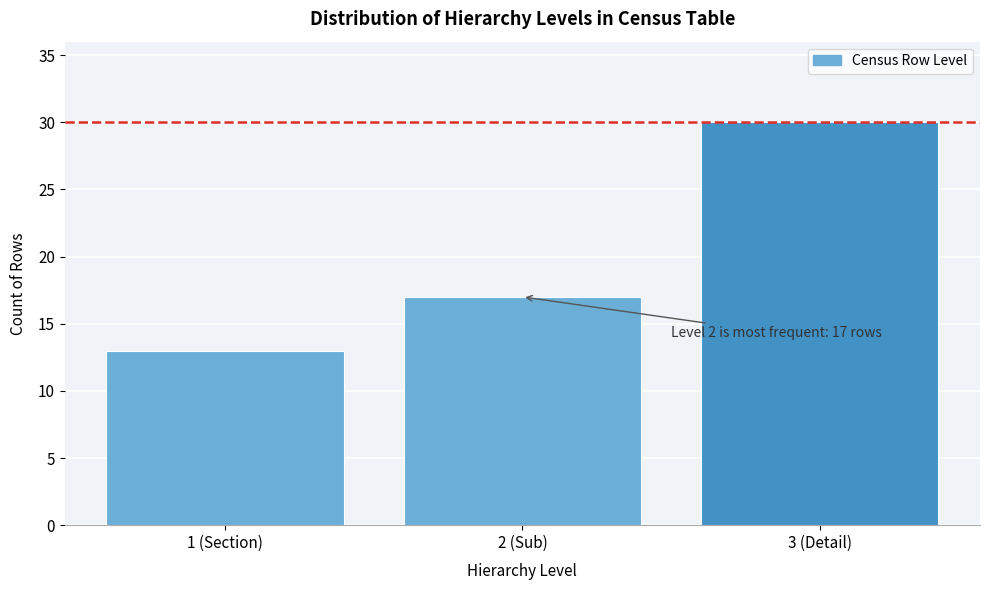

Reading right to left, what are all the values shown in this chart?

30	17	13